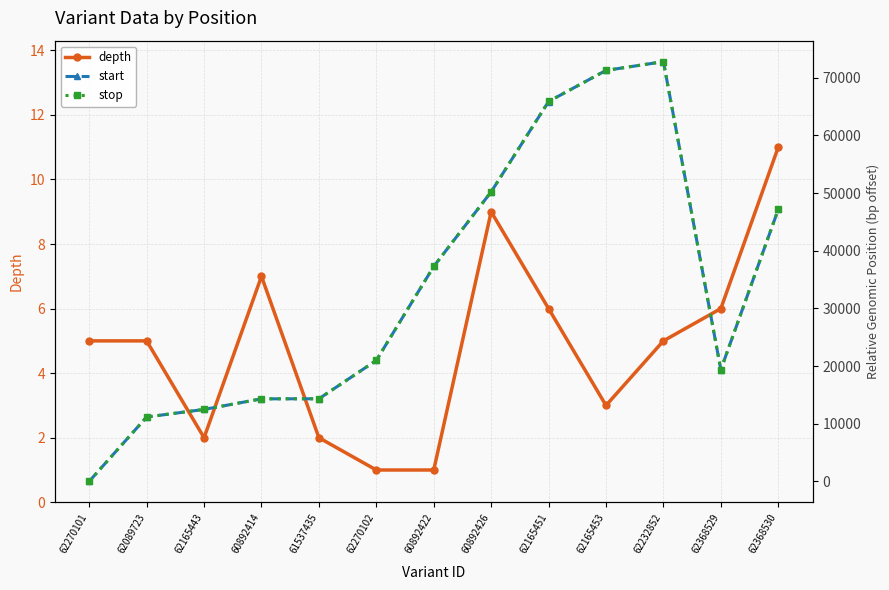

What is the label of the 4th point from the left?

60892414